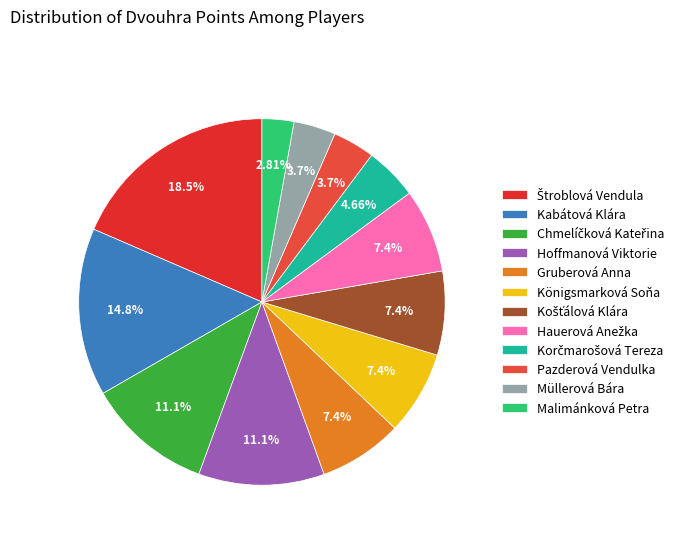

Is there any slice that represents more than half of the pie?

No